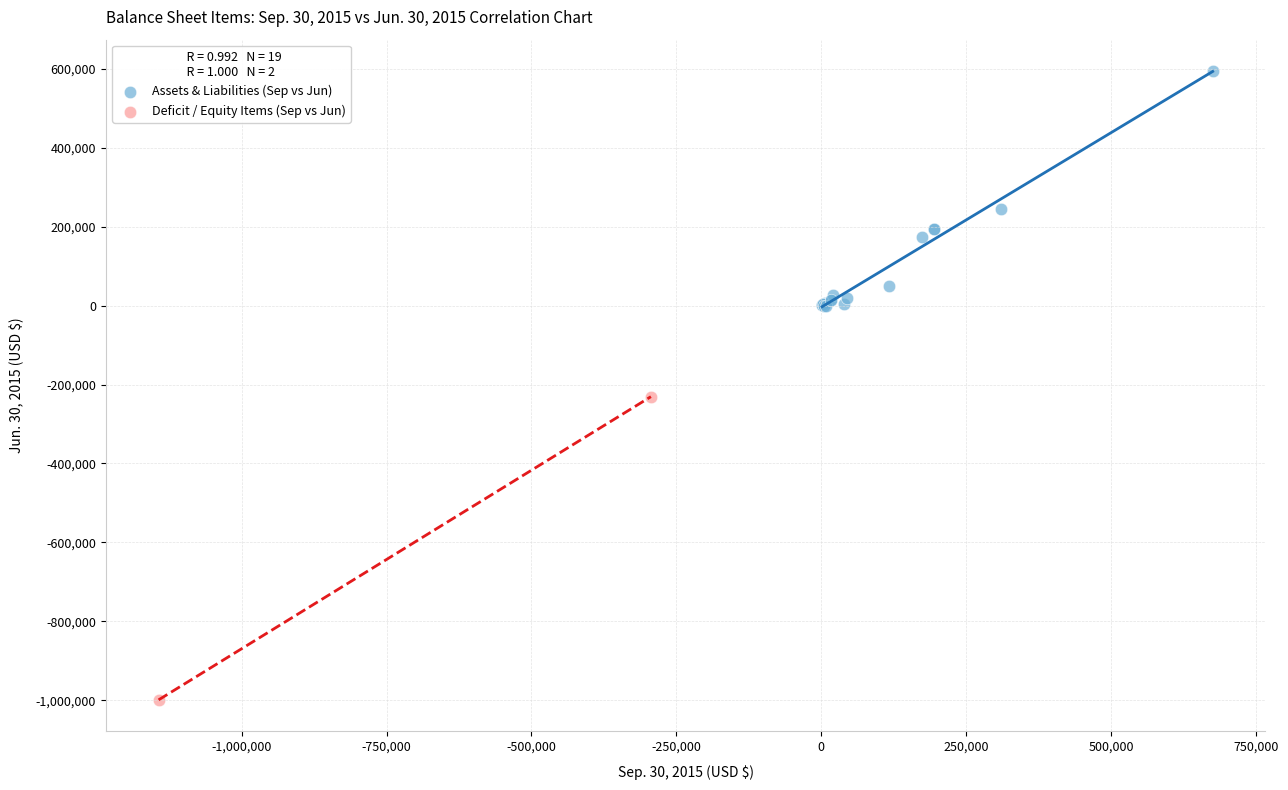

What are all the series names shown in the legend?

Assets & Liabilities (Sep vs Jun), Deficit / Equity Items (Sep vs Jun)